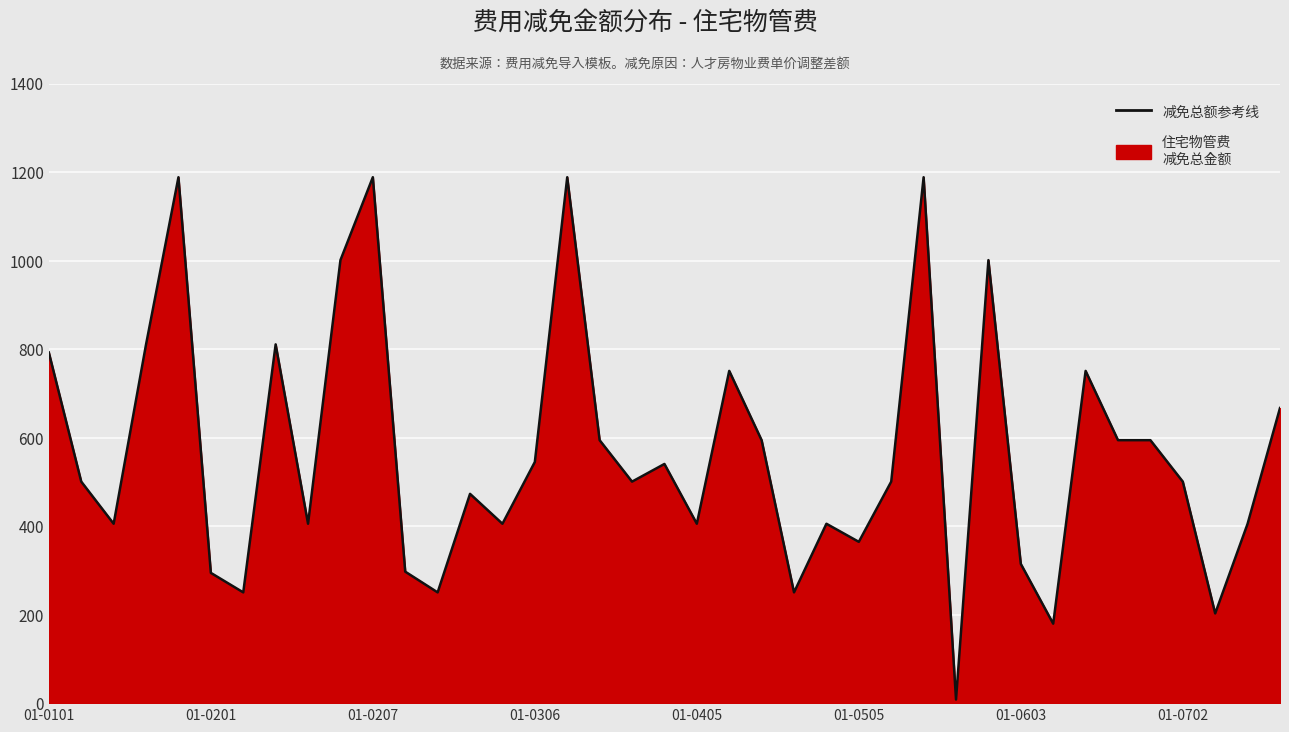

What is the difference between the maximum and minimum values?

1180.1